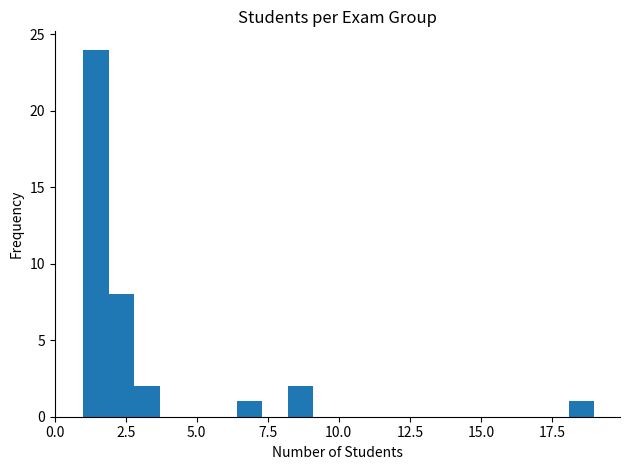

Around what value on the x-axis is the tallest bar? Give the approximate position of its centre, as read against the axis.

1.5